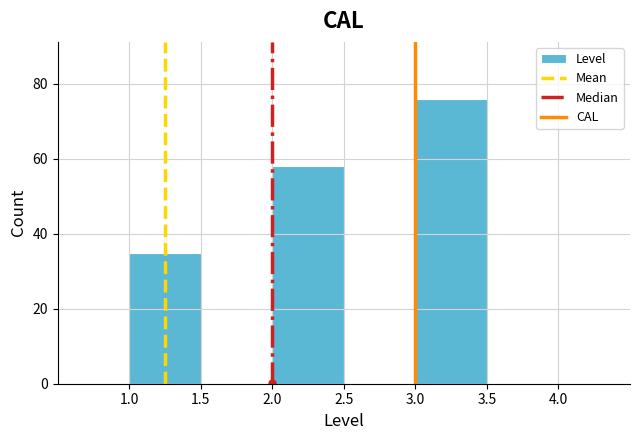

Reading left to right, transcribe this chart: for each bar, give the range it covers on the x-axis and its height. The values are not printed on the chart, so give them approximately, as read against the axis.

0.5 to 1.0: 0
1.0 to 1.5: 36
1.5 to 2.0: 0
2.0 to 2.5: 58
2.5 to 3.0: 0
3.0 to 3.5: 76
3.5 to 4.0: 0